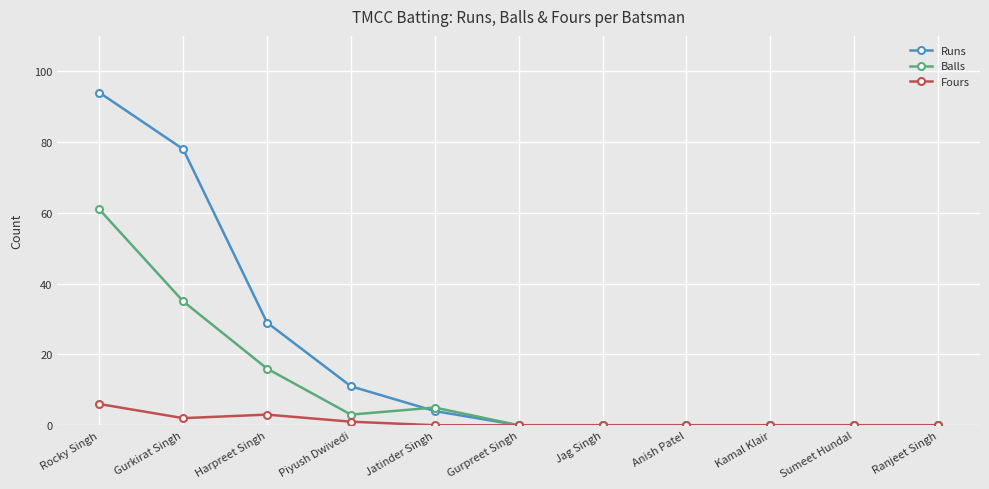

List the series in order of their overall mean, lowest first.

Fours, Balls, Runs